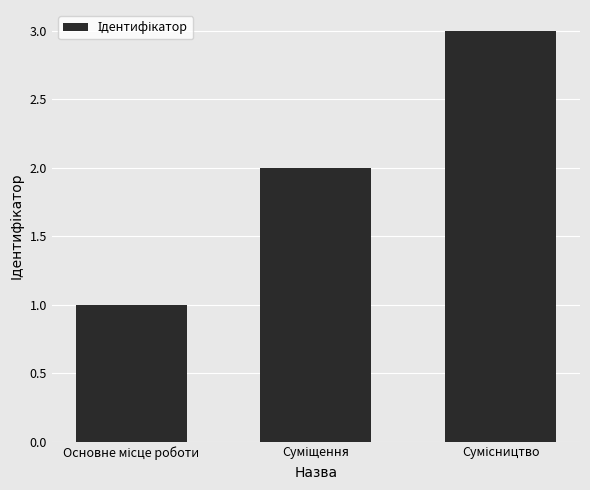

What is the difference between the maximum and minimum values?

2